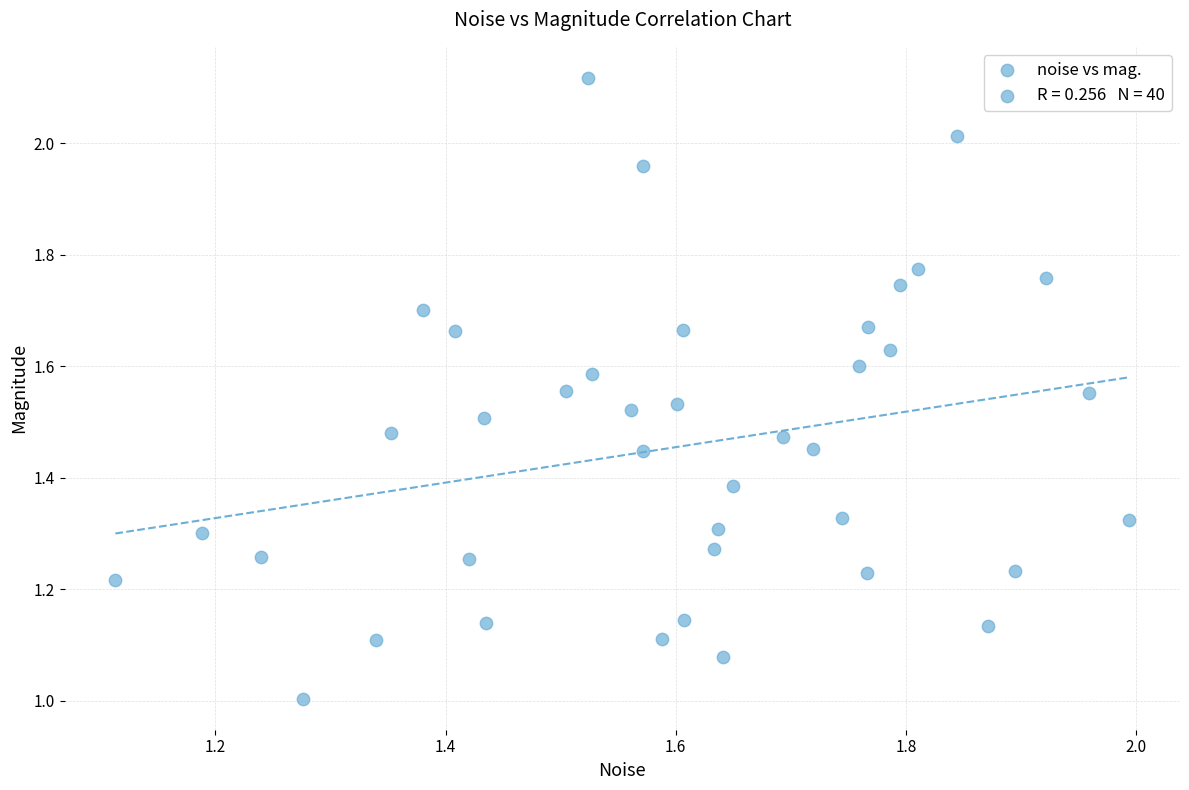

Count the number of points in this scatter plot.

40